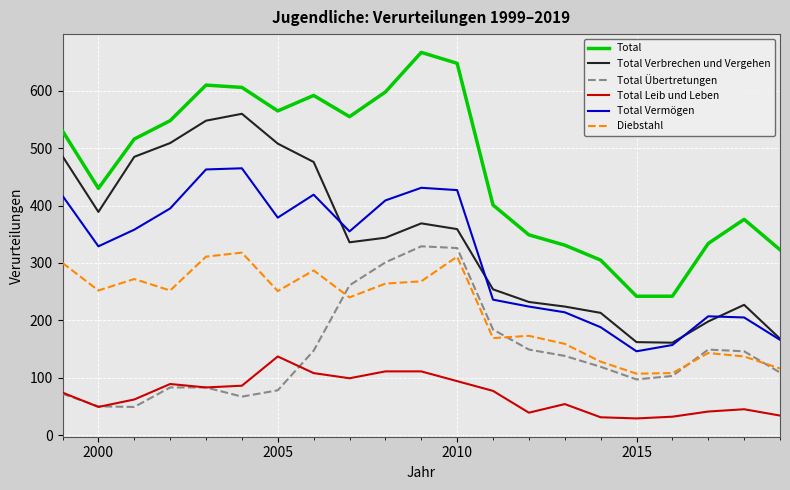

What is the maximum value shown in the chart?

667